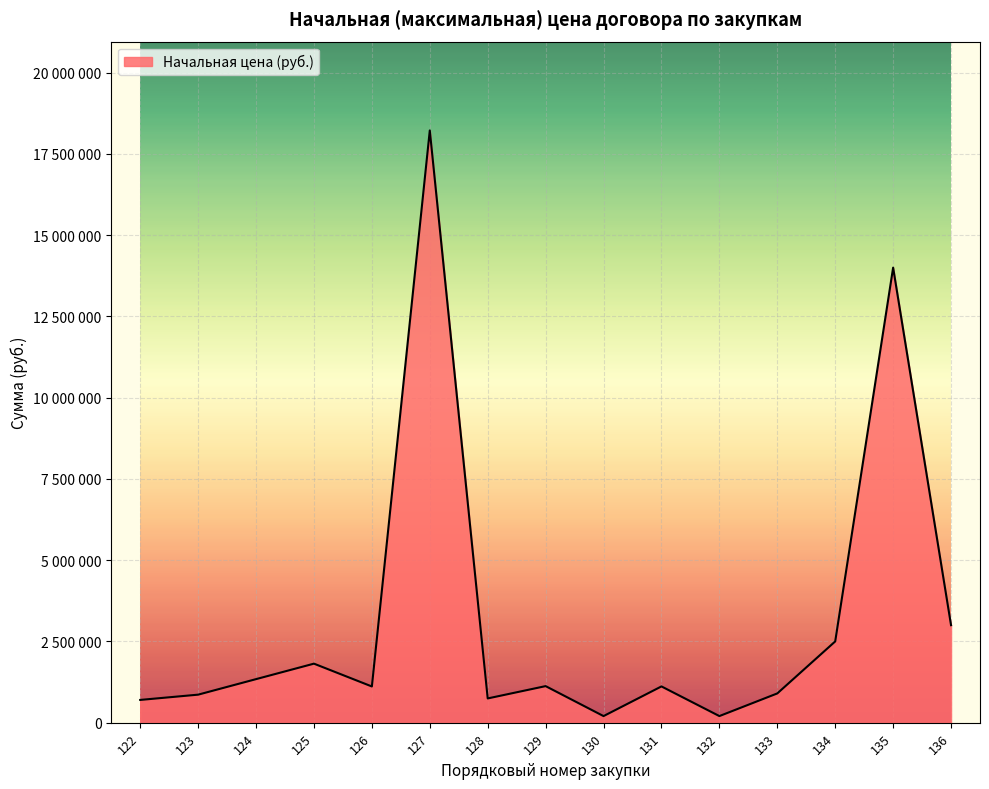

Does the chart have visible grid lines?

Yes